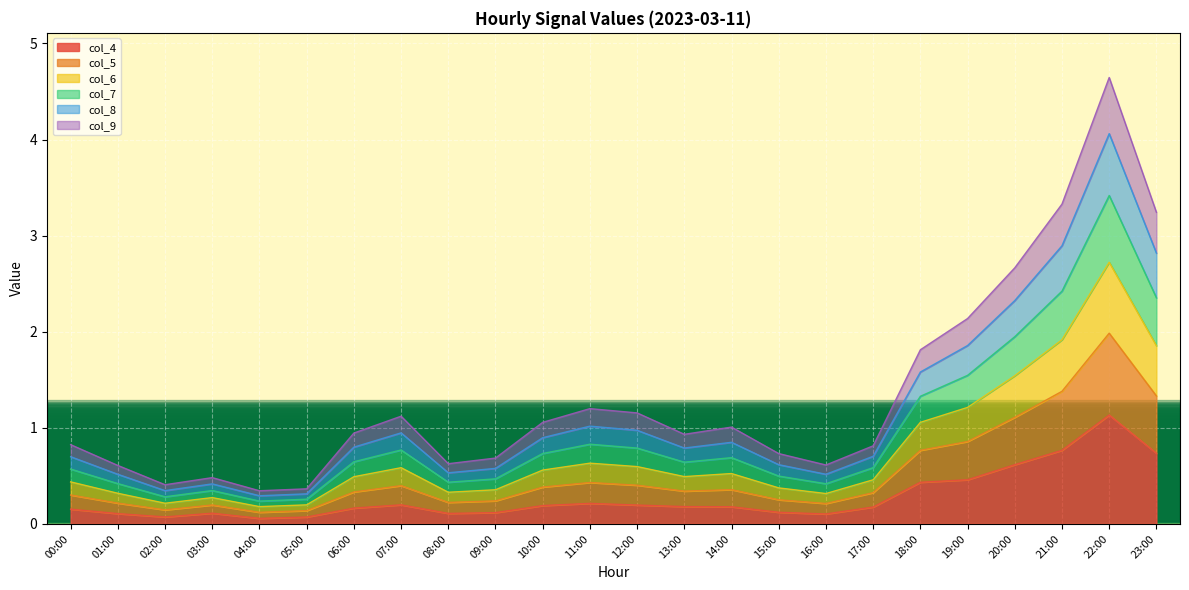

At which label does col_4 reach its peak?

22:00